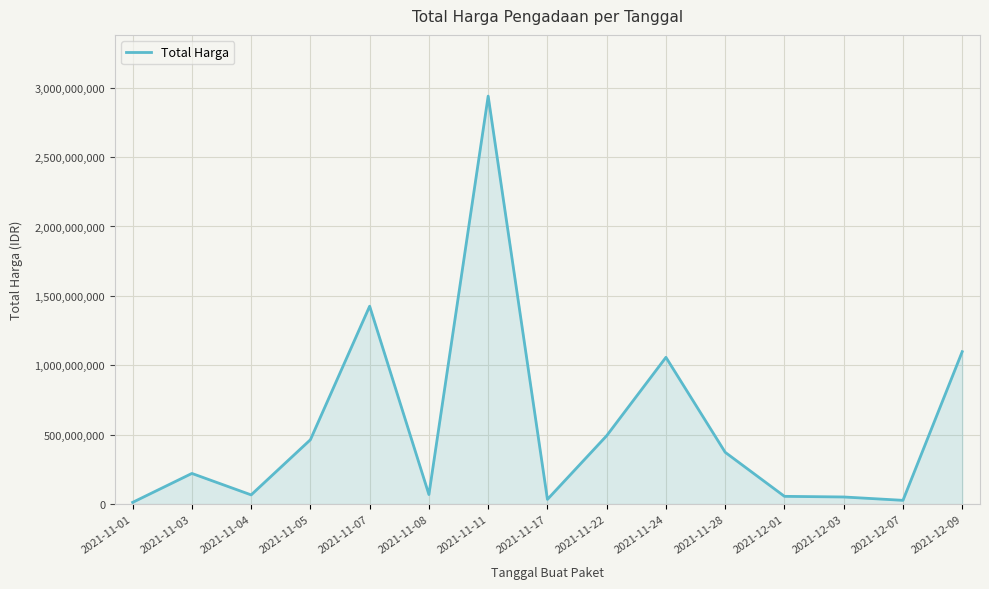

What is the smallest value displayed?

12787500